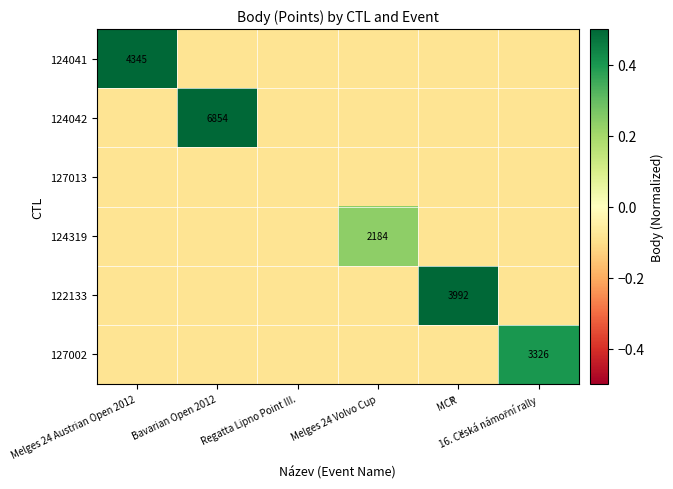

Read the 124041 value at Bavarian Open 2012.

-0.1